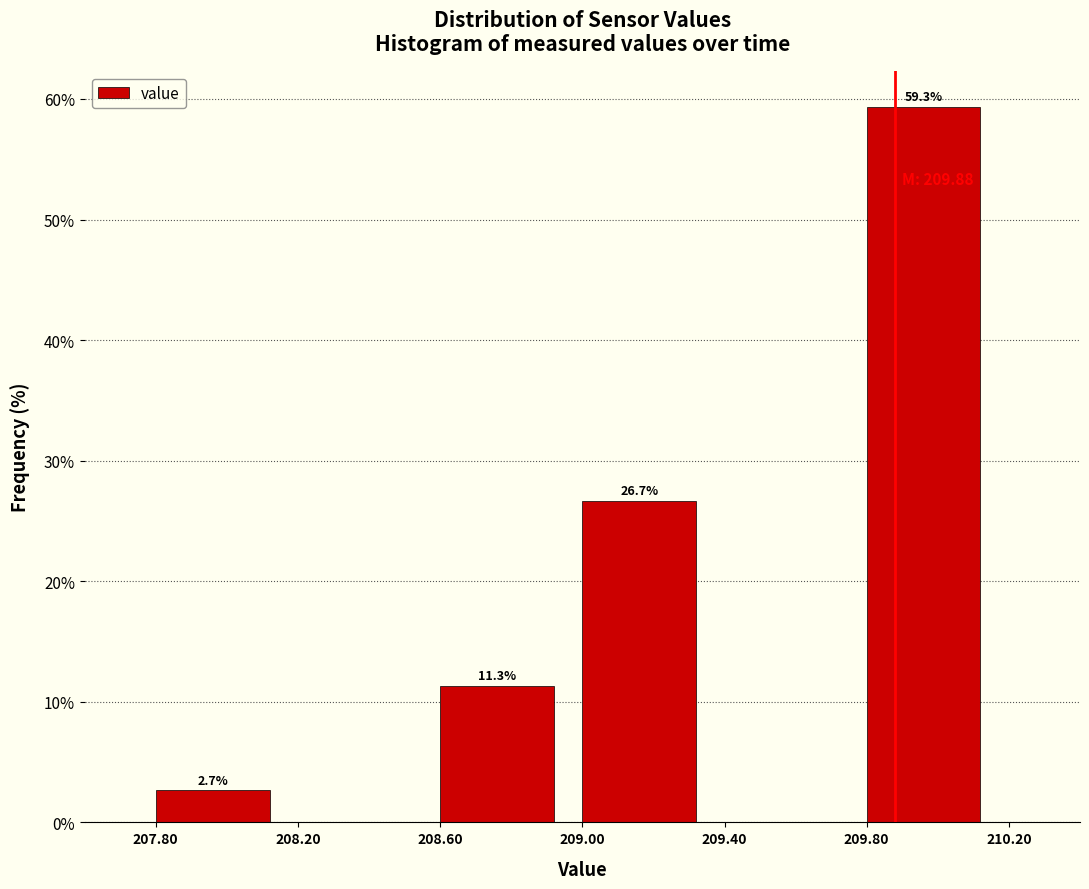

Over which range of the x-axis is the bar tallest?

209.80 to 210.20